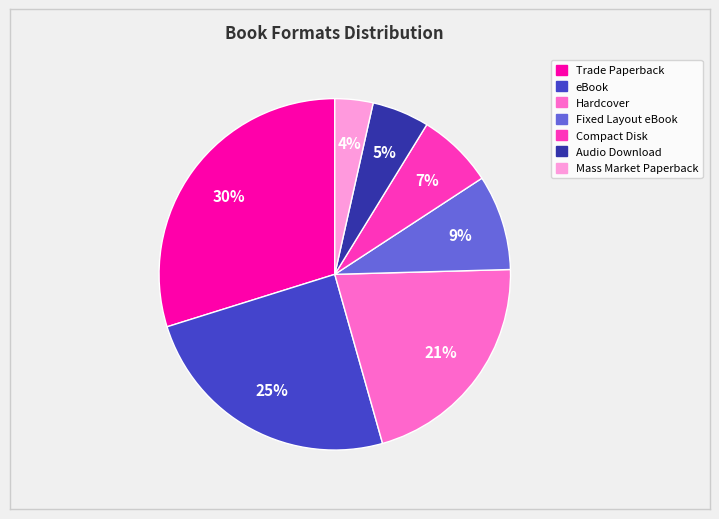

How many slices are in this pie chart?

7